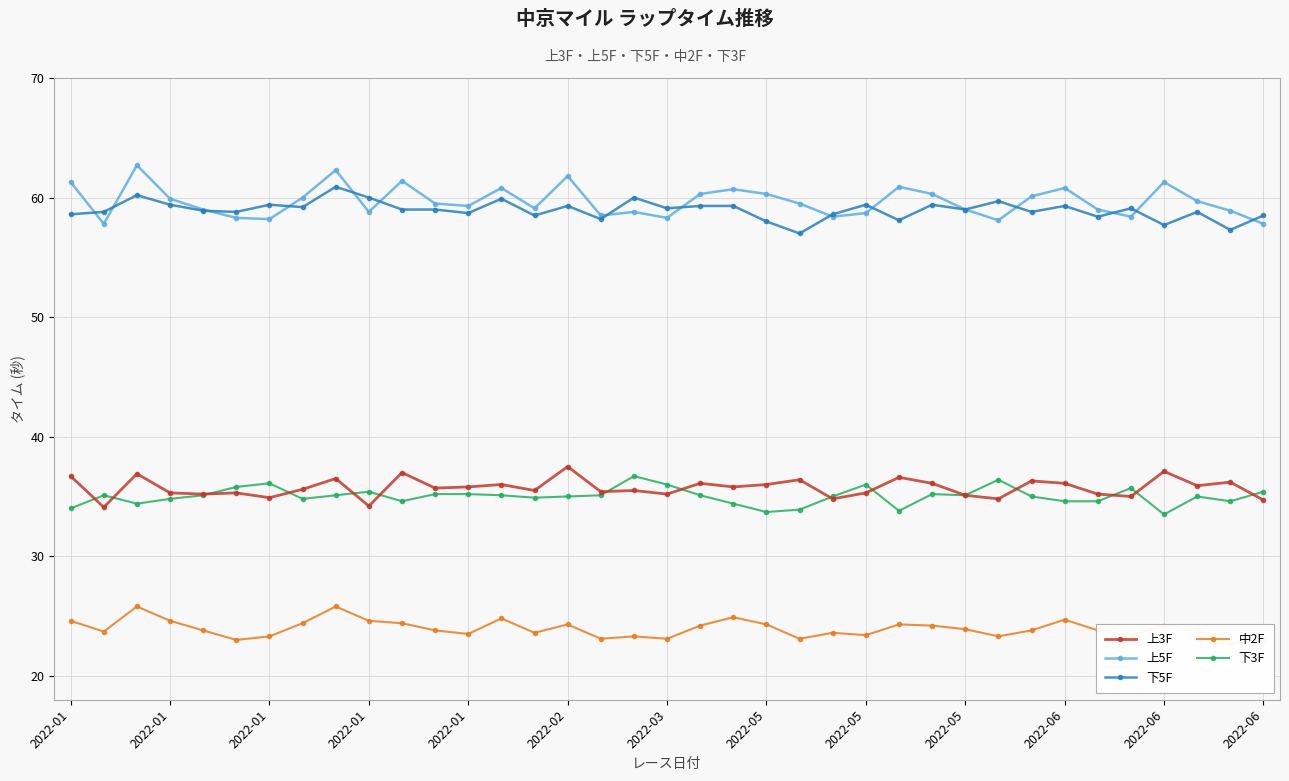

Rank the series at 34 from lowest to highest value.

中2F, 下3F, 上3F, 下5F, 上5F